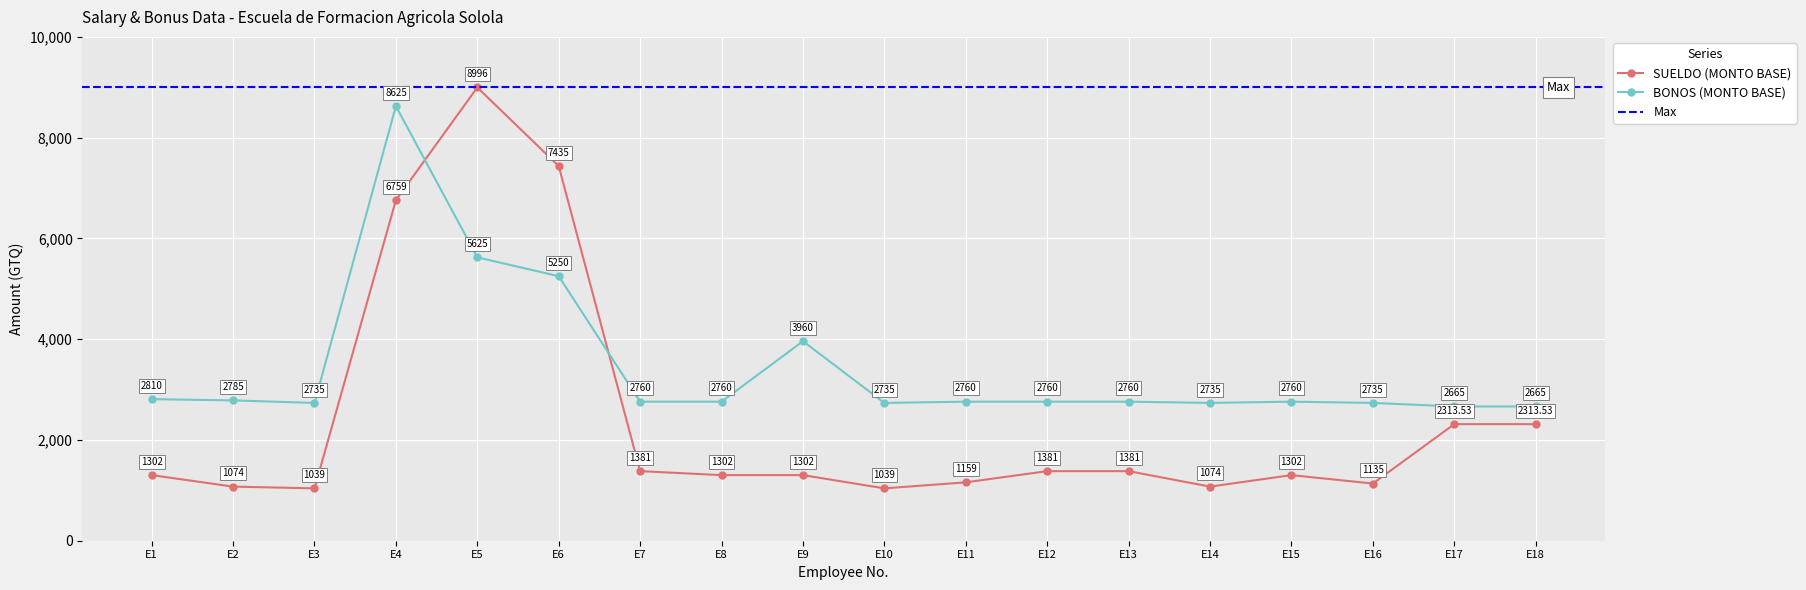

True or false: BONOS (MONTO BASE) has a value of 9706.5 at E5.

False